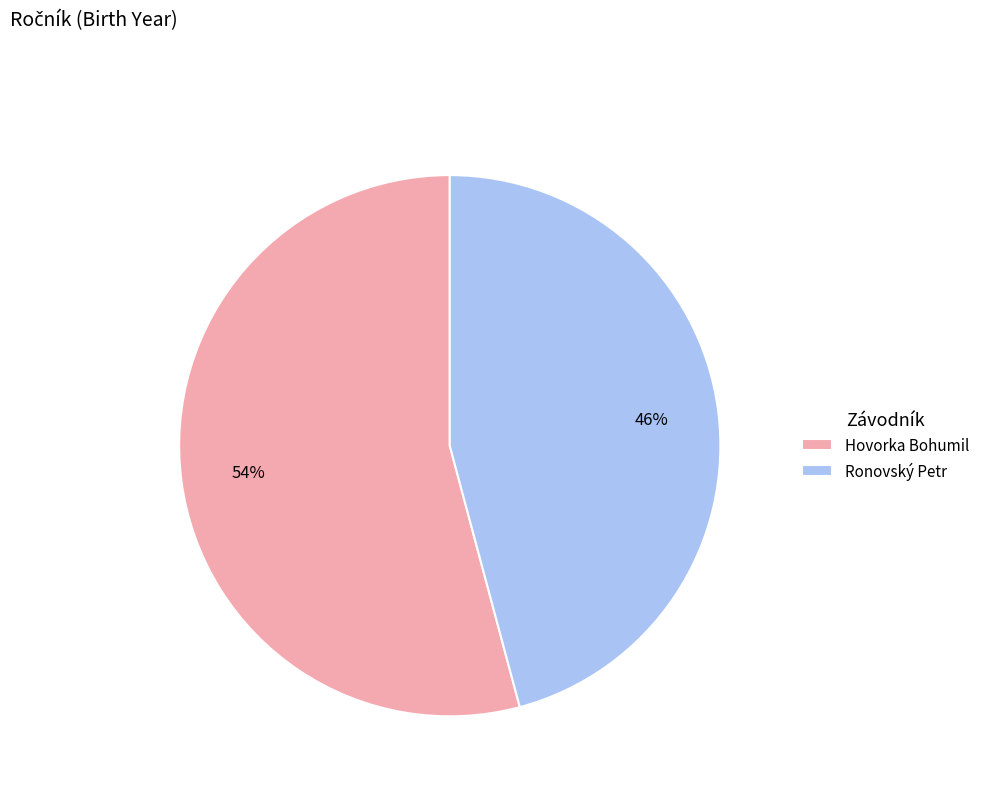

To the nearest percent, what portion does Hovorka Bohumil represent?

54%